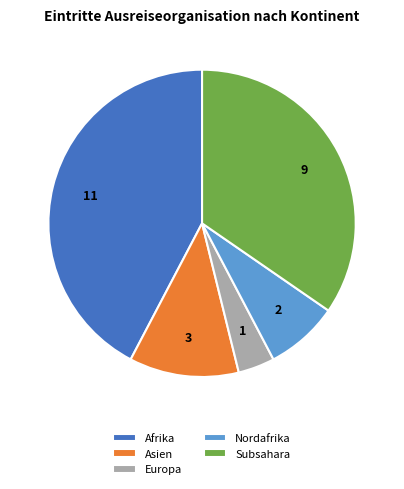

What is the smallest slice in the pie chart?

Europa